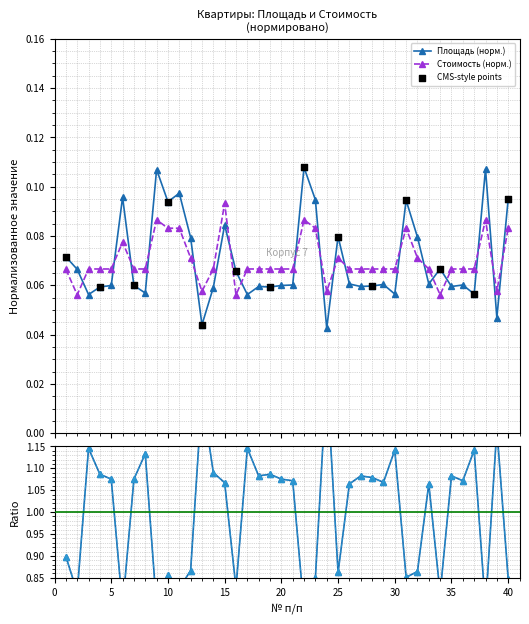

Count the Стоимость (норм.) values in the range 0 to 1.

40